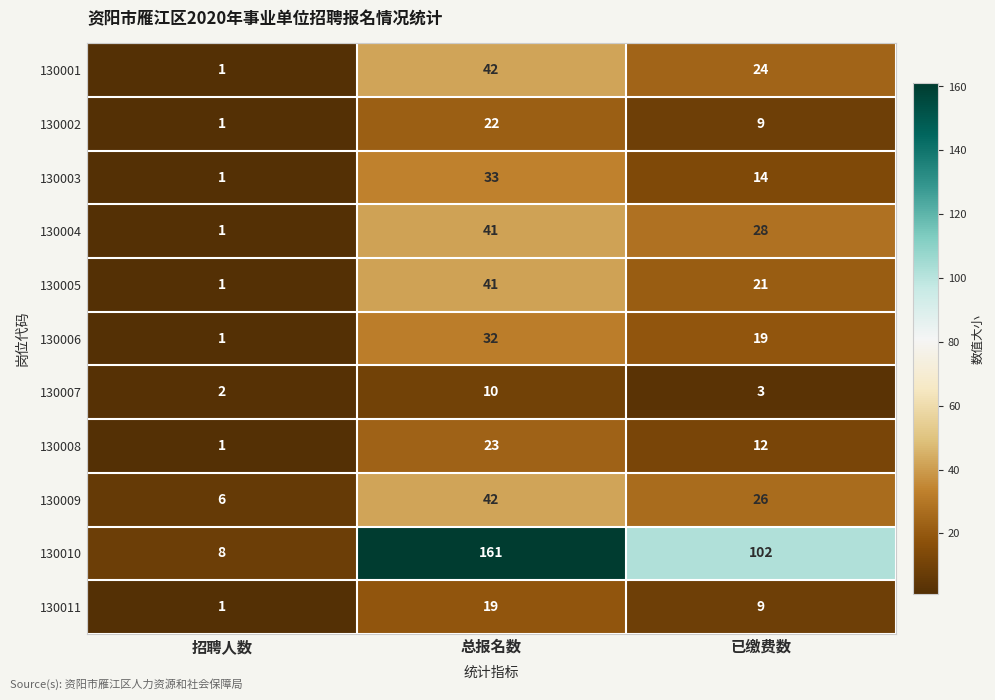

Rank the categories by 130002 value from highest to lowest.

总报名数, 已缴费数, 招聘人数